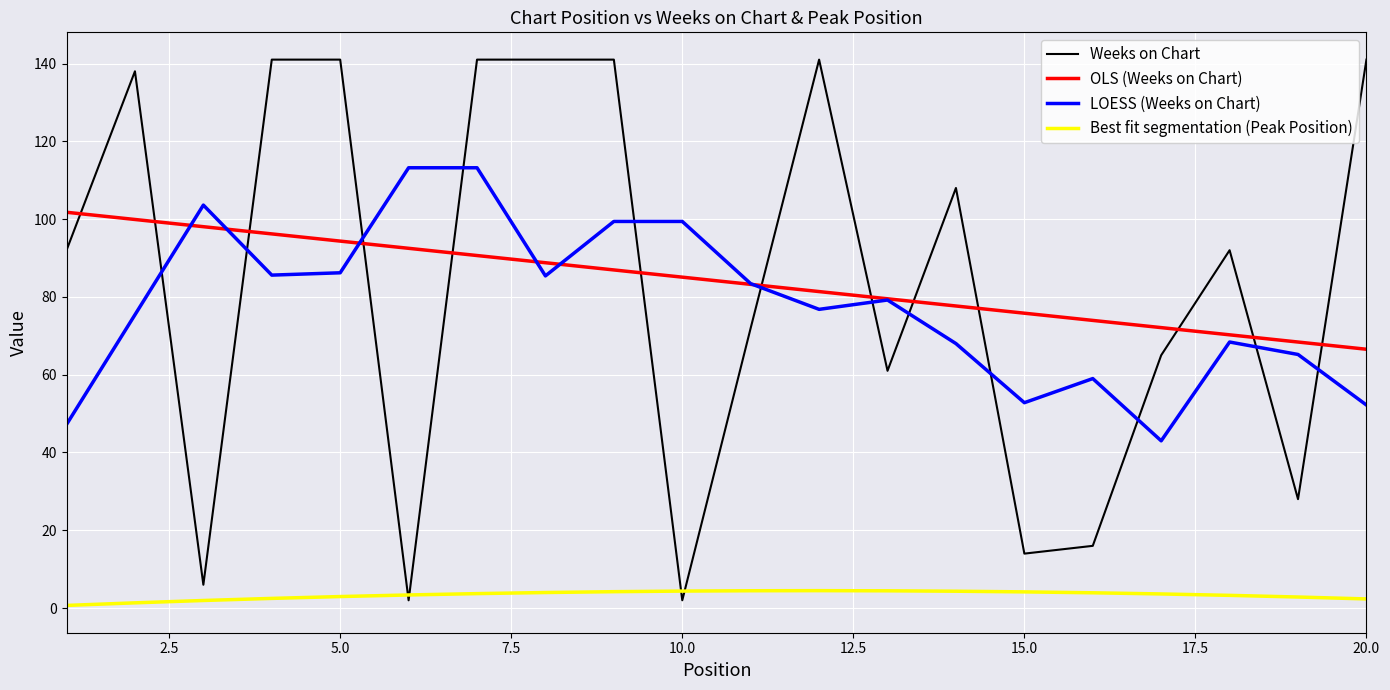

Which series has the widest spread of values?

Weeks on Chart